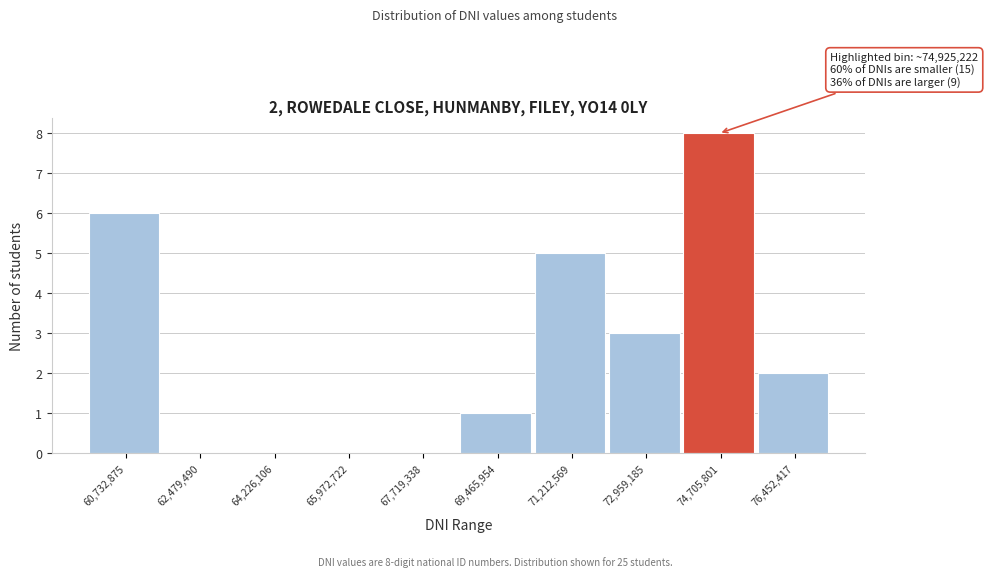

Reading left to right, transcribe all the data shown in this chart.

60,732,875=6	62,479,490=0	64,226,106=0	65,972,722=0	67,719,338=0	69,465,954=1	71,212,569=5	72,959,185=3	74,705,801=8	76,452,417=2